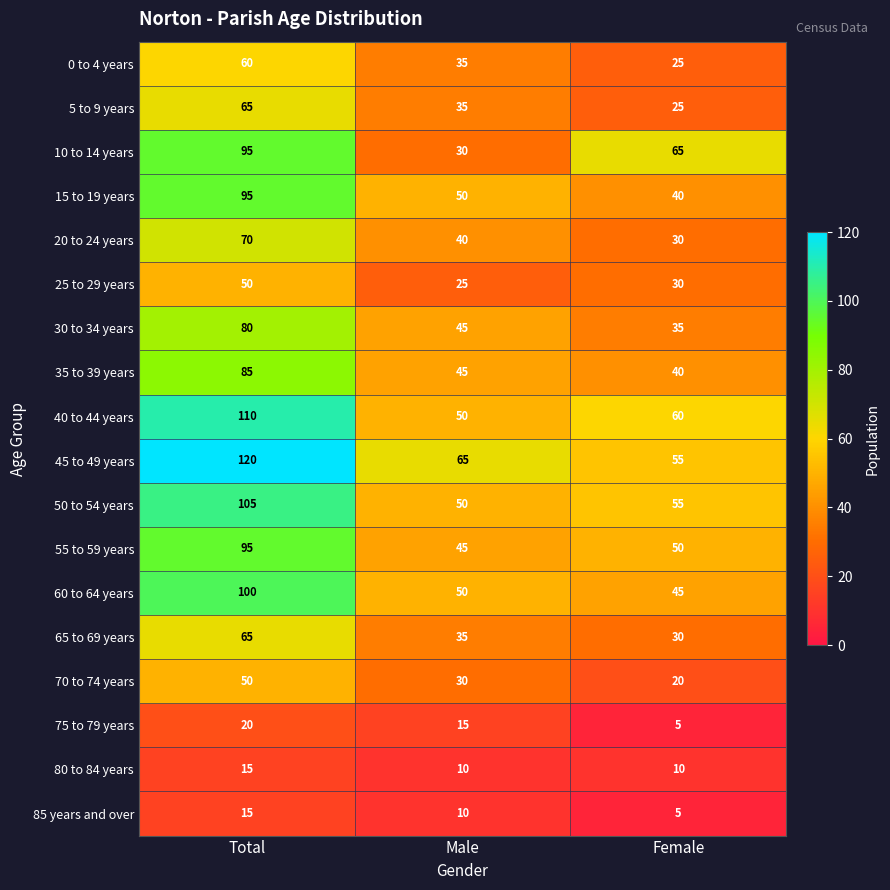

Which series changed the most between Male and Female?

10 to 14 years